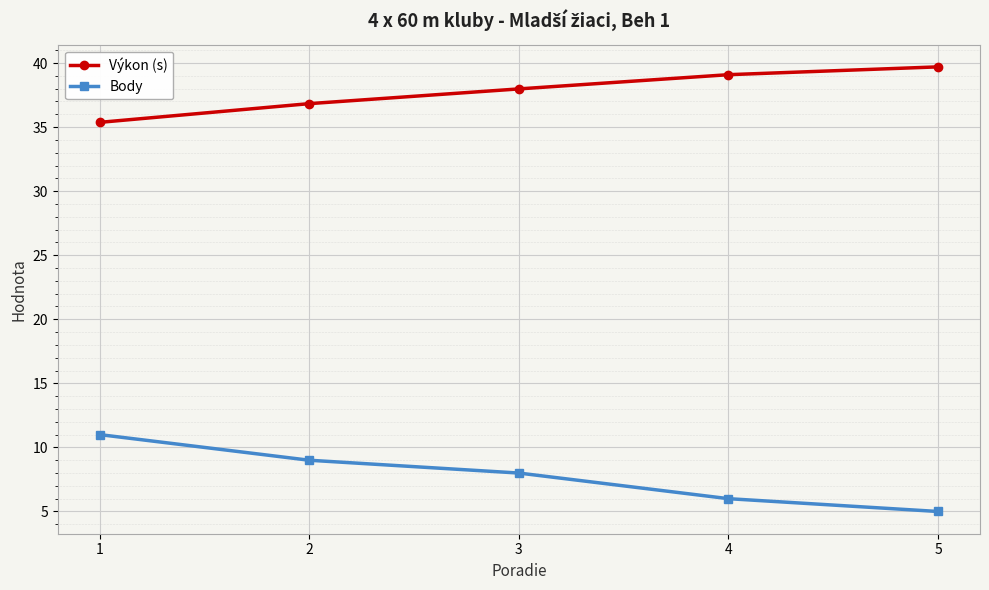

Which category has the lowest value in the Body series?

5